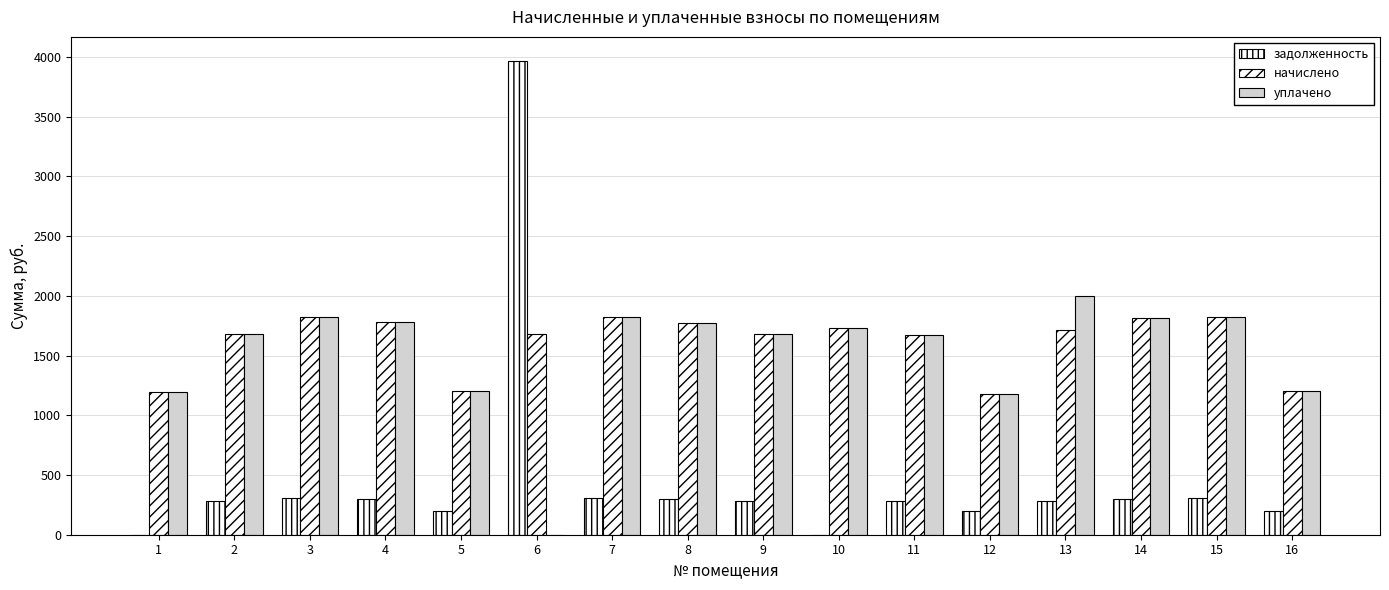

Reading left to right, transcribe all the data shown in this chart.

задолженность: 1=0.0	2=280.8	3=303.6	4=296.7	5=200.8	6=3970.5	7=304.3	8=296.0	9=280.8	10=0.1	11=278.8	12=196.0	13=285.7	14=302.2	15=303.6	16=202.3
начислено: 1=1196.5	2=1685.0	3=1821.6	4=1780.2	5=1204.7	6=1685.0	7=1825.7	8=1776.1	9=1685.0	10=1734.7	11=1672.6	12=1175.8	13=1714.0	14=1813.3	15=1821.6	16=1204.7
уплачено: 1=1196.5	2=1685.0	3=1821.6	4=1780.2	5=1204.7	6=0.0	7=1825.7	8=1776.1	9=1685.0	10=1734.7	11=1672.6	12=1175.8	13=1999.6	14=1813.3	15=1821.6	16=1204.7